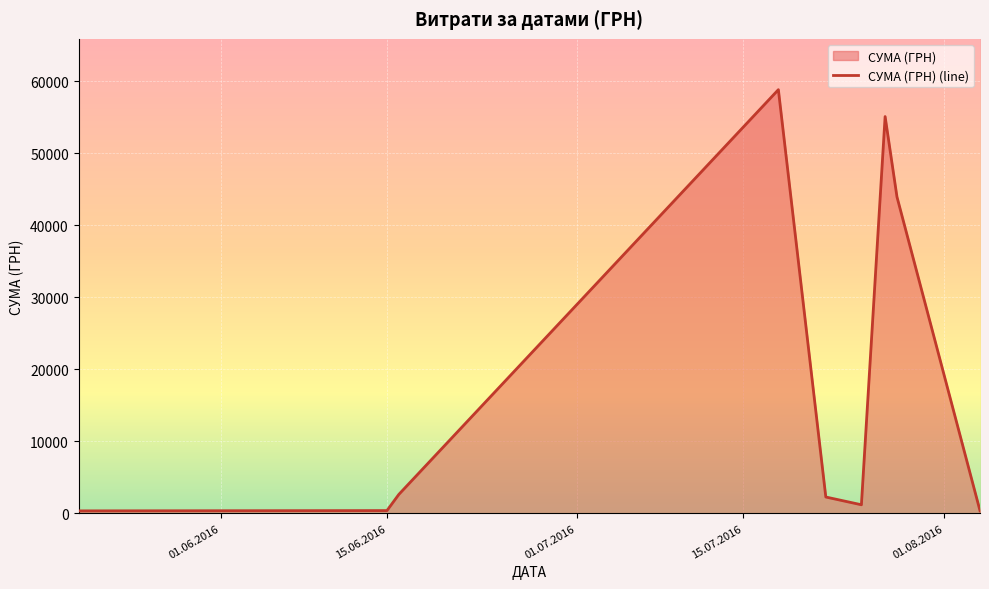

What is the difference between the maximum and minimum values?

58510.0